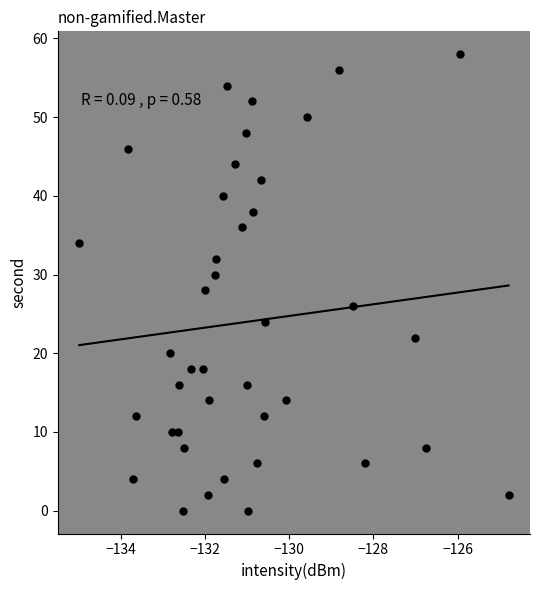

What is the range of Y values (max minus min)?

58